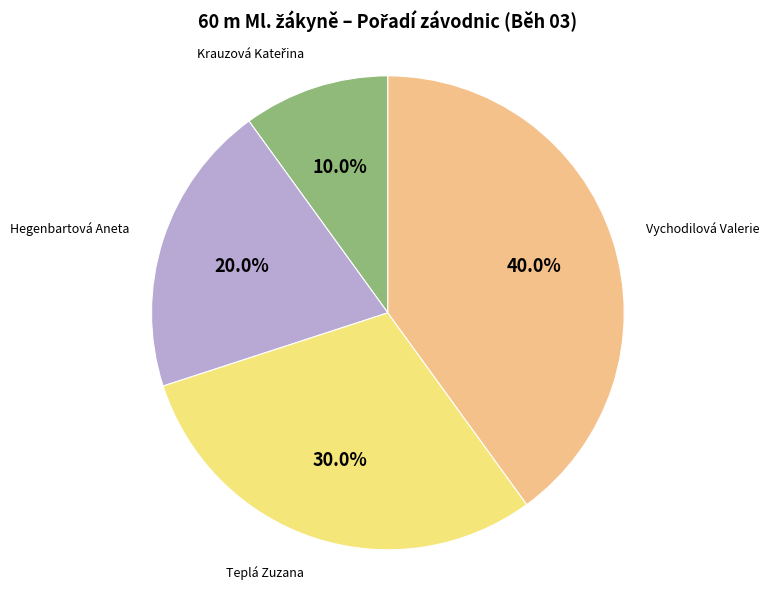

How many slices are in this pie chart?

4